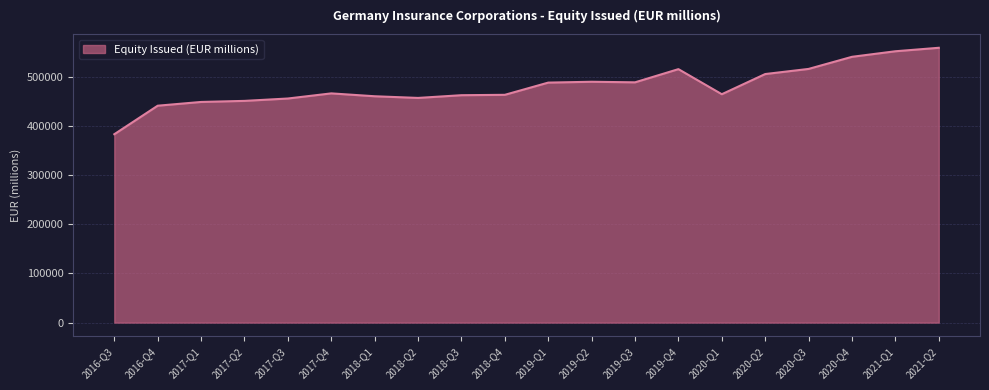

Which category has the lowest value across all series?

2016-Q3